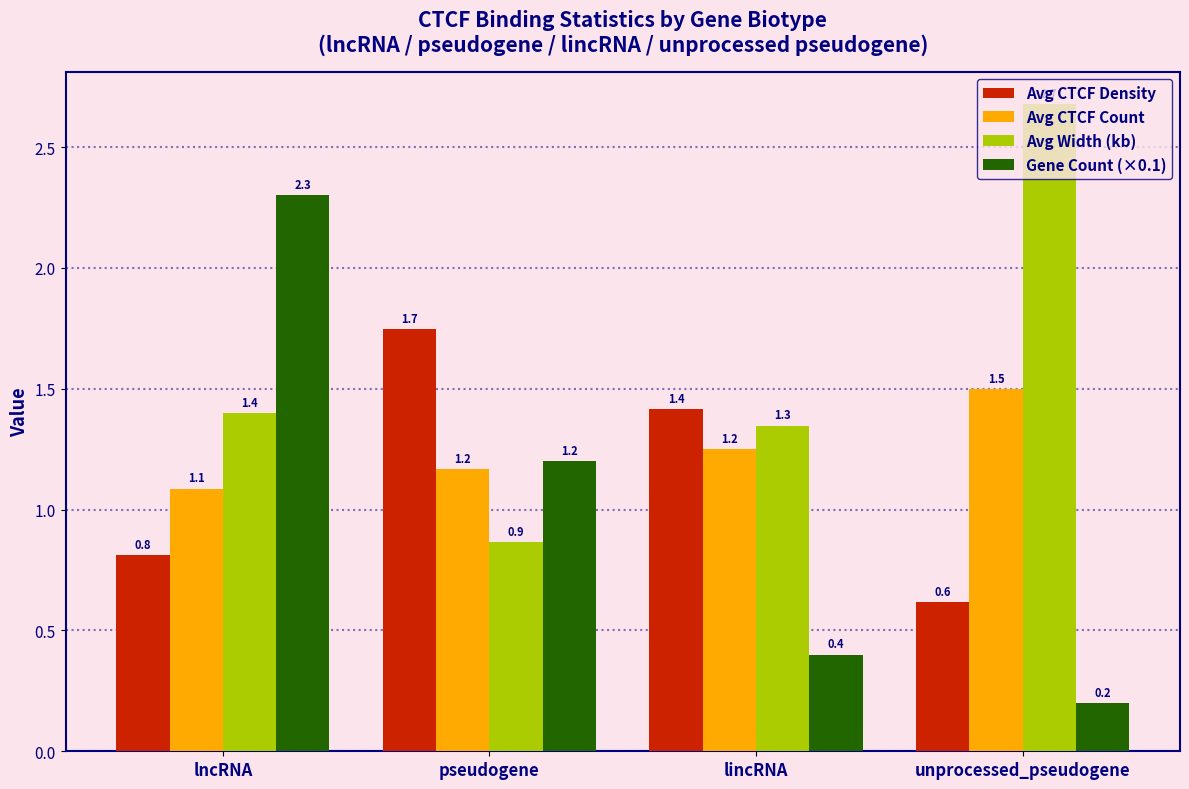

Rank the series by their maximum value, from highest to lowest.

Avg Width (kb), Gene Count (×0.1), Avg CTCF Density, Avg CTCF Count